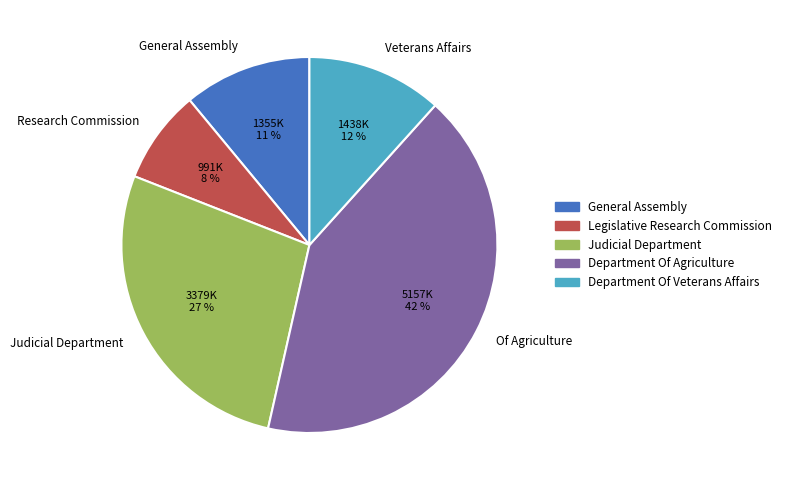

Which slice is the largest?

Of Agriculture